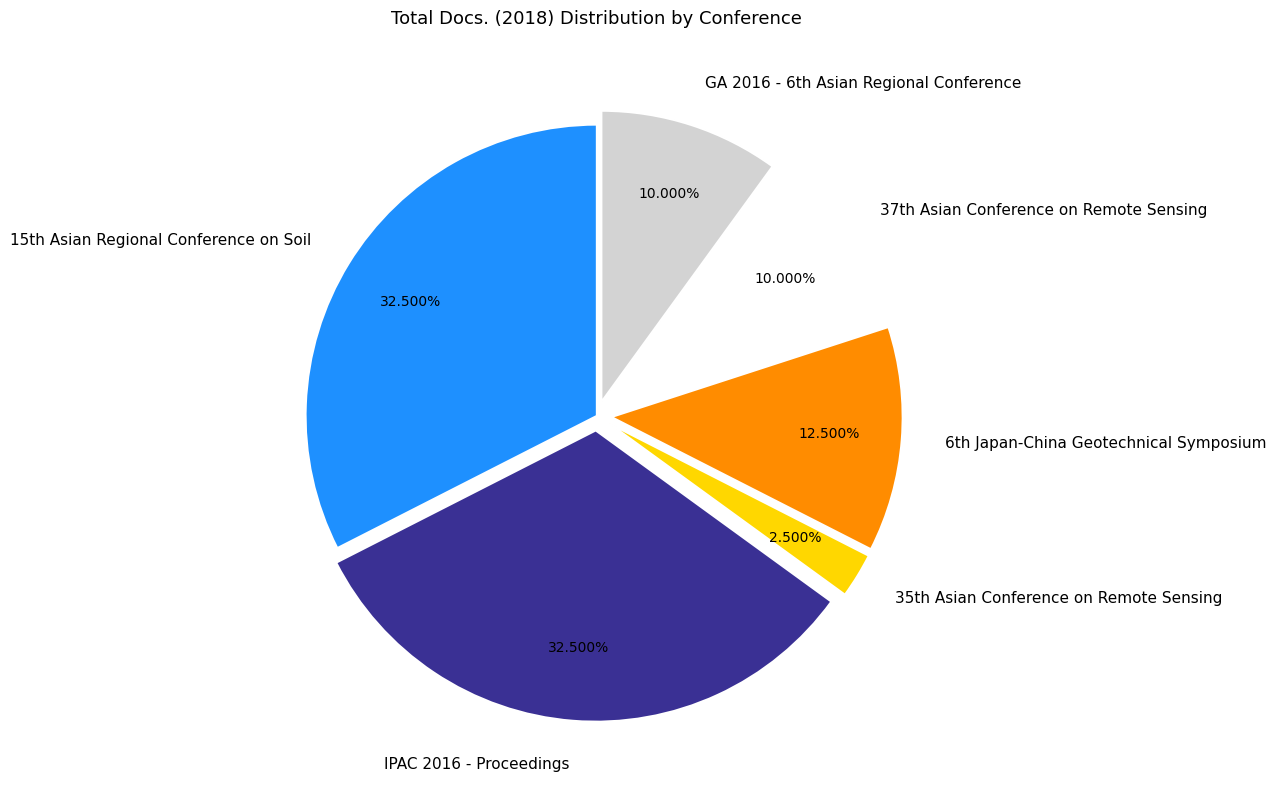

What is the smallest slice in the pie chart?

35th Asian Conference on Remote Sensing